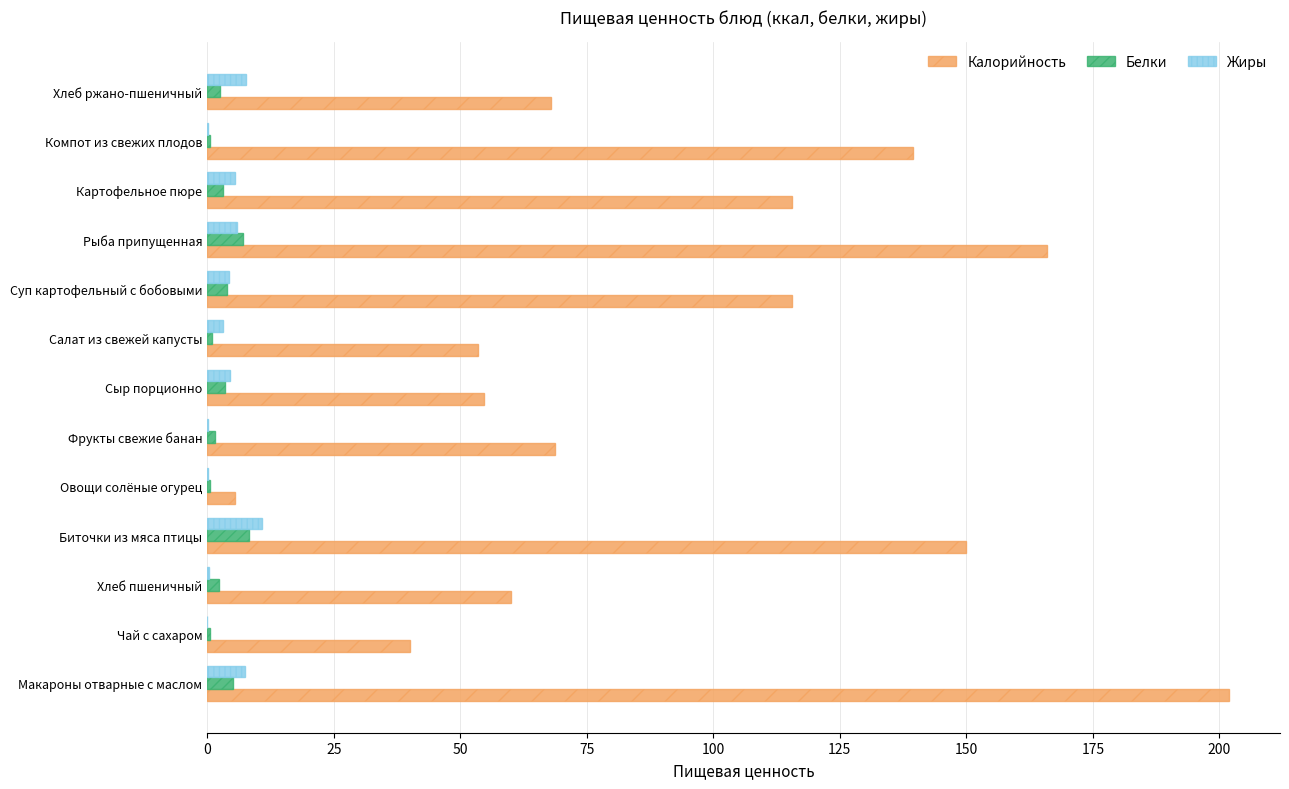

At which category is the sum across all series the highest?

Макароны отварные с маслом